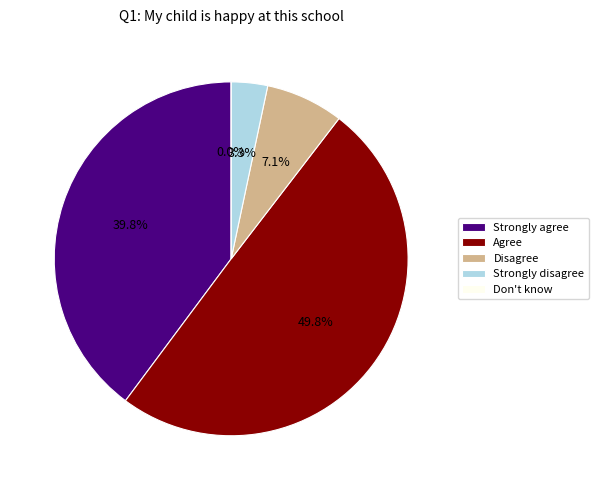

Rank the categories by value from lowest to highest.

Don't know, Strongly disagree, Disagree, Strongly agree, Agree